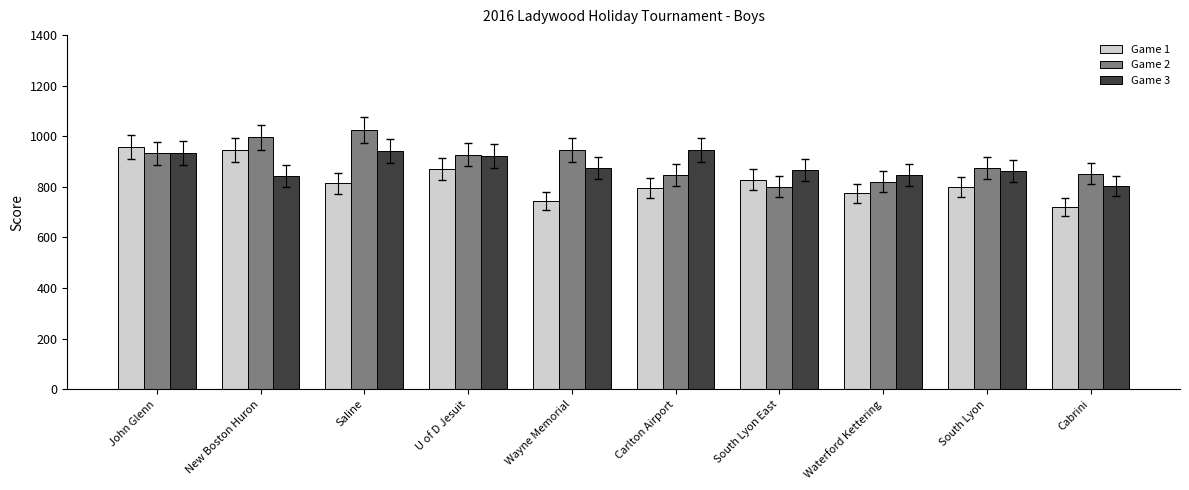

Is the value of Game 3 at Cabrini greater than the value of Game 1 at Cabrini?

Yes